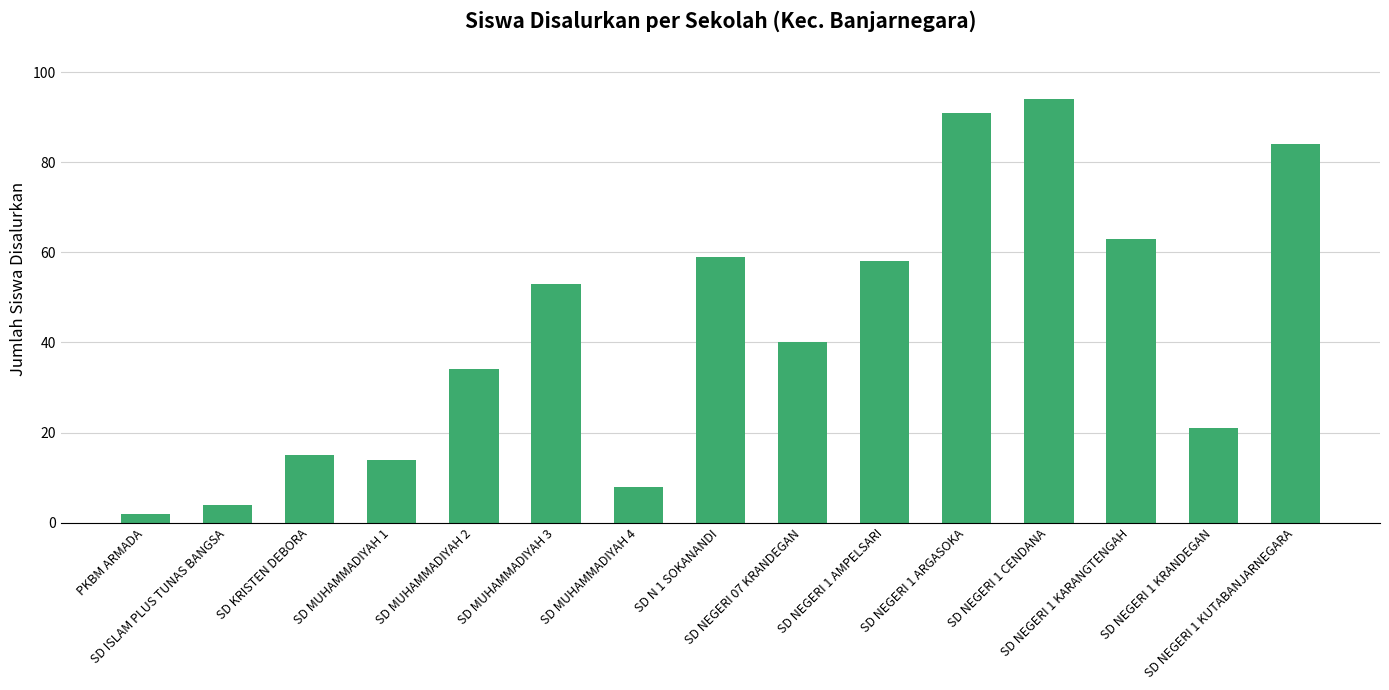

Reading left to right, list all the values displayed in this chart.

2	4	15	14	34	53	8	59	40	58	91	94	63	21	84